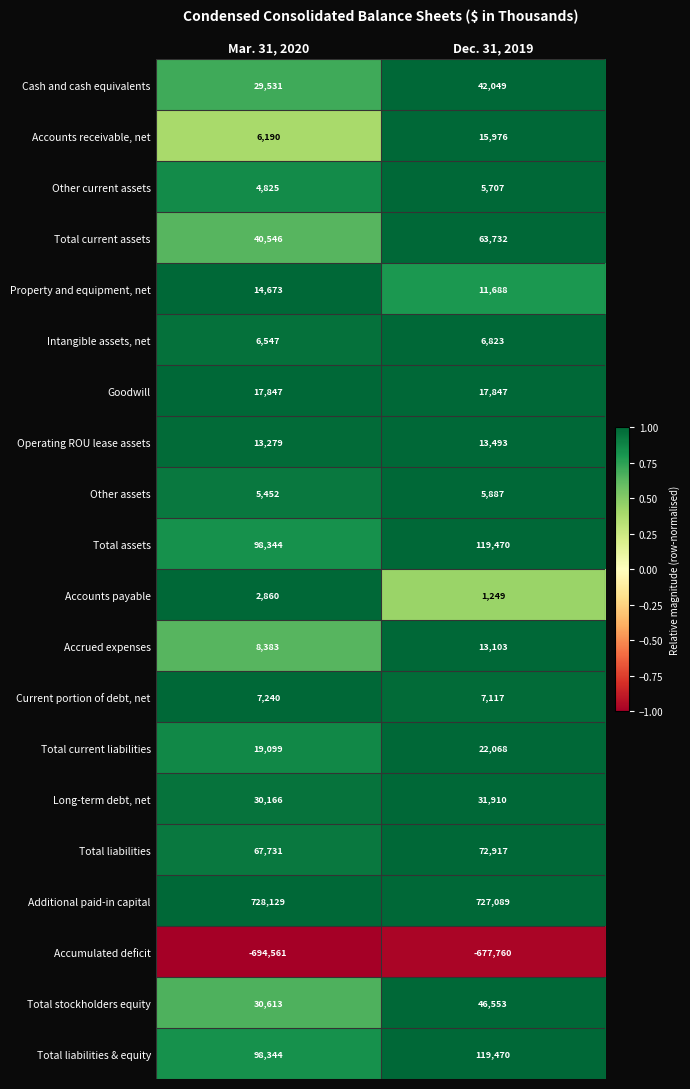

What is the sum of the Total stockholders equity values at Dec. 31, 2019 and Mar. 31, 2020?

77166